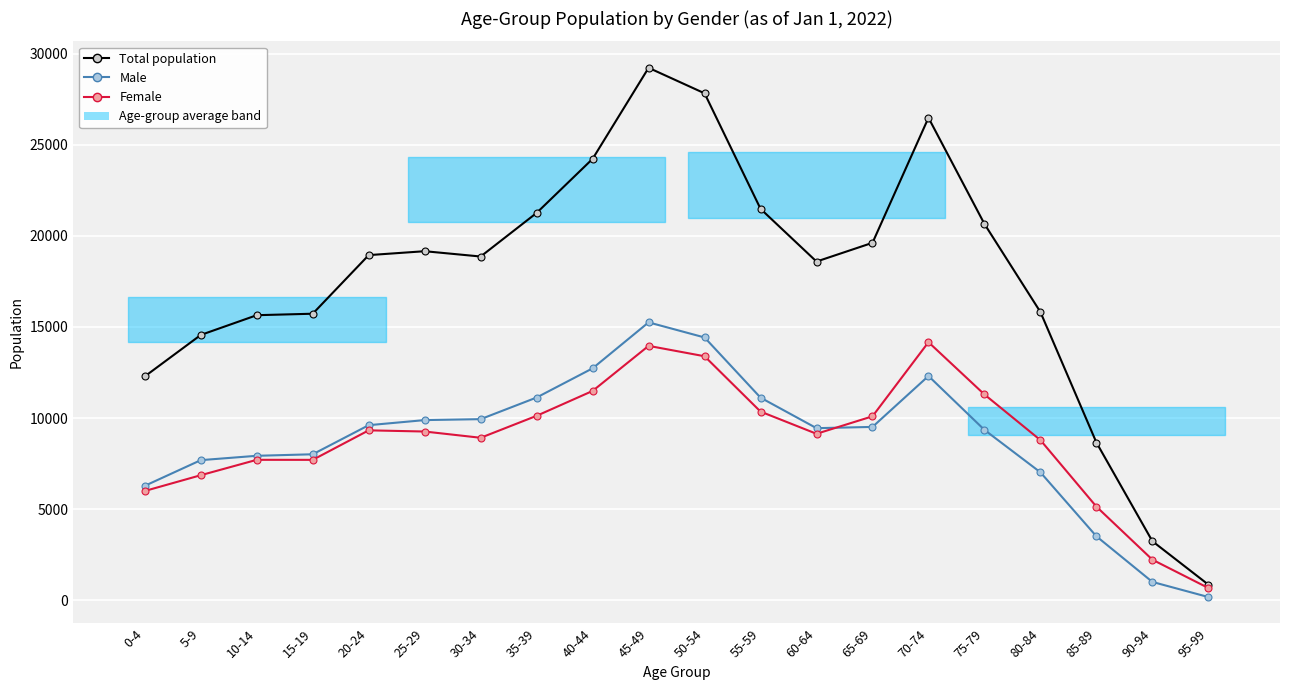

How many times do Male and Female cross each other?

1